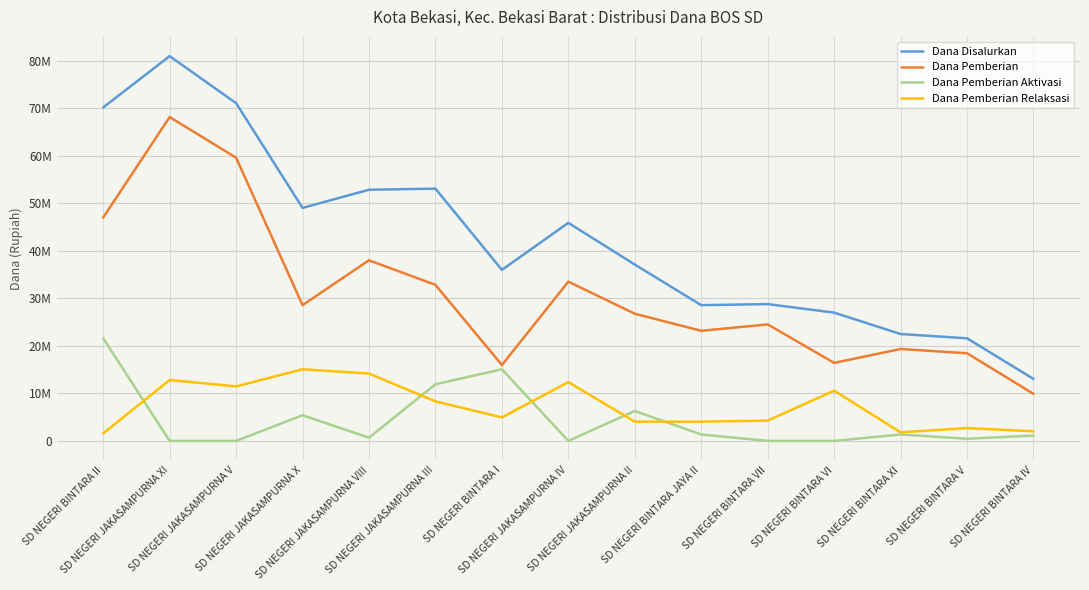

Is it true that Dana Pemberian Relaksasi equals 14175000 at SD NEGERI JAKASAMPURNA VIII?

True